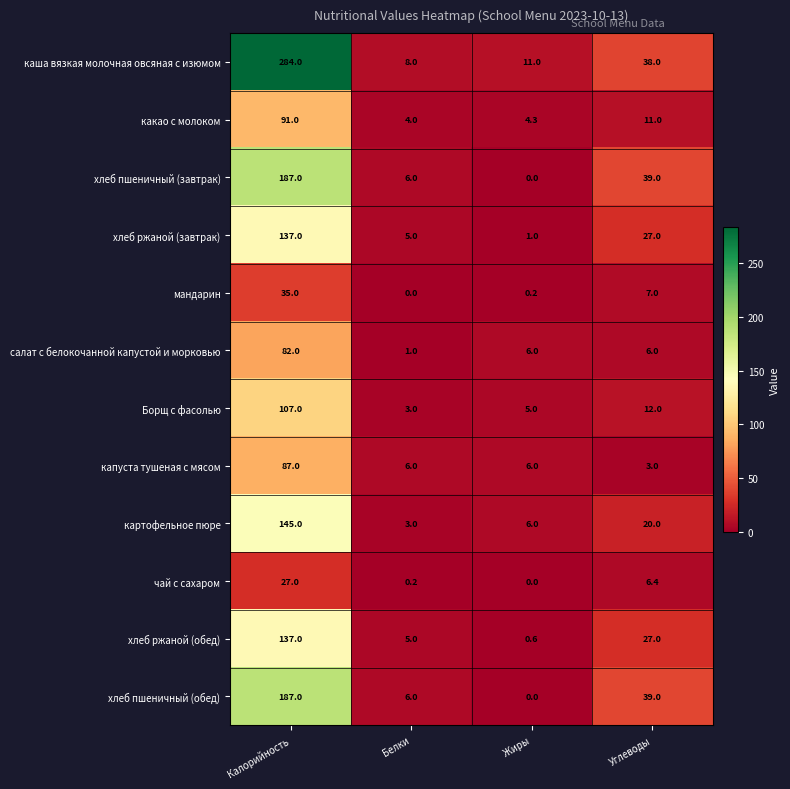

At which category is the sum across all series the highest?

Калорийность